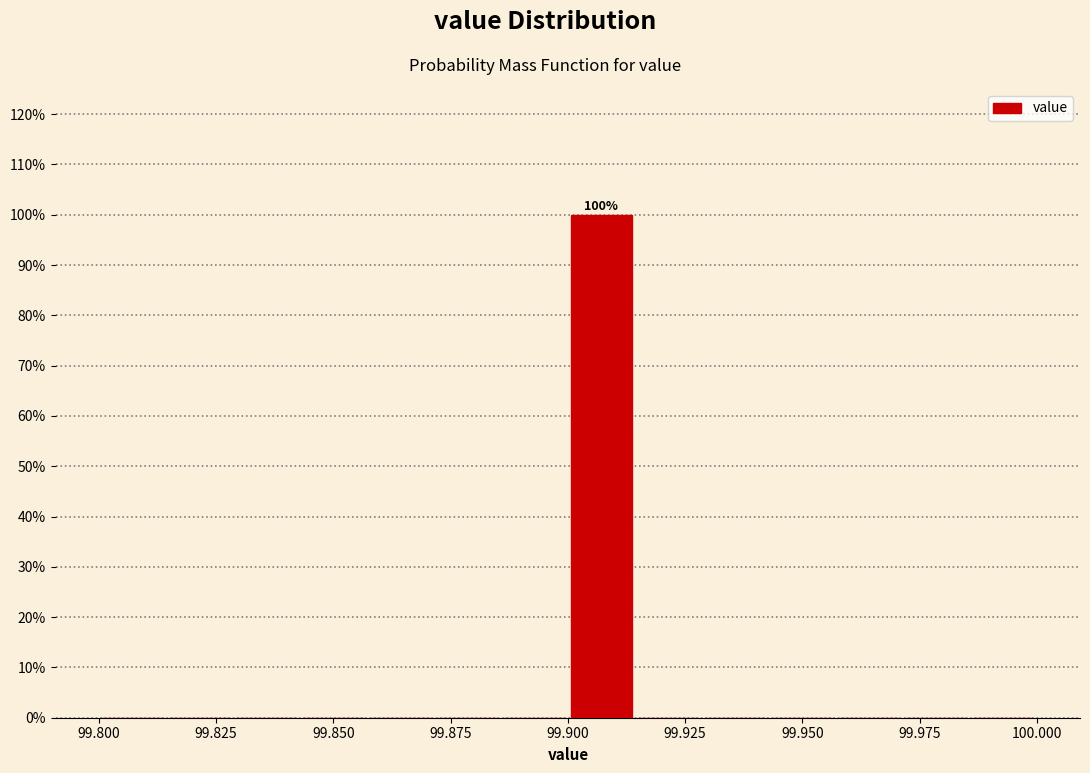

Around what value on the x-axis is the tallest bar? Give the approximate position of its centre, as read against the axis.

99.905